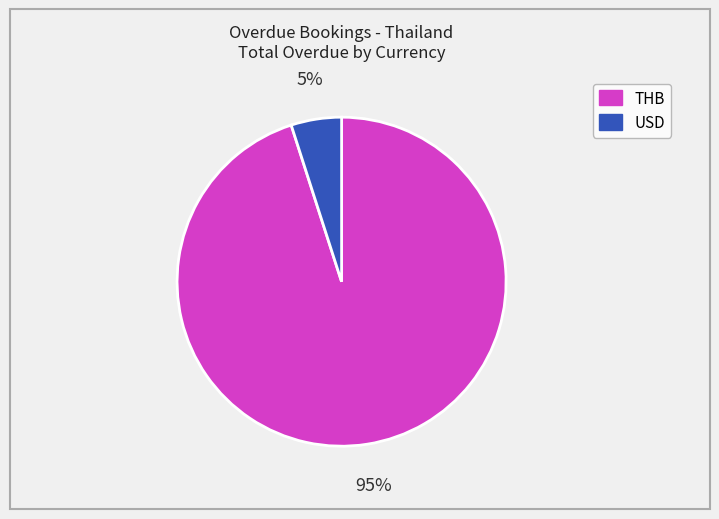

What is the ratio of the value at USD to the value at THB?

0.1